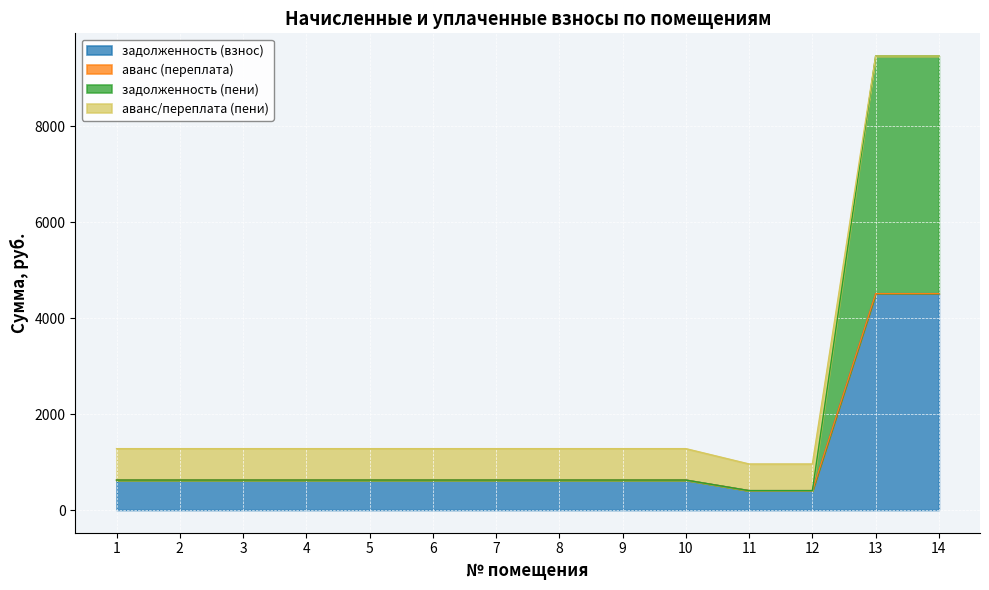

What is the total value across all series at 13?

9458.0